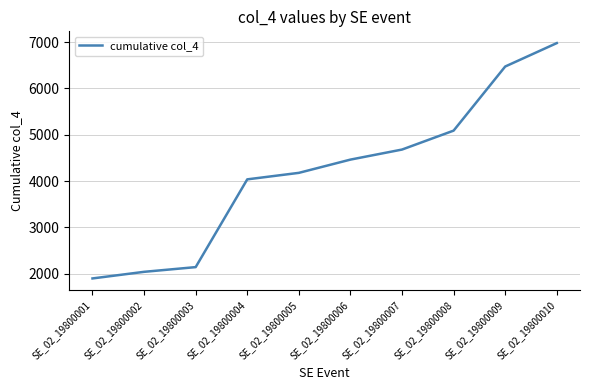

What is the change in value from SE_02_19800006 to SE_02_19800007?

+216.9